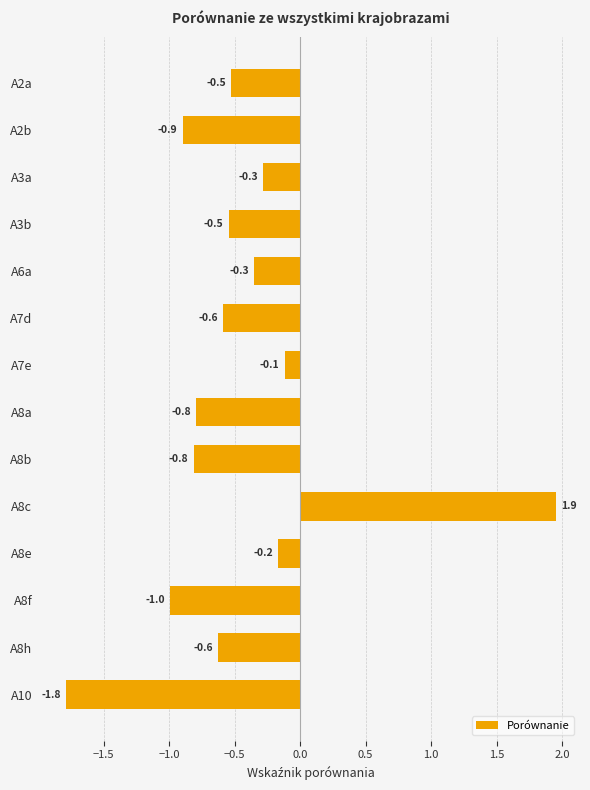

What is the sum of all values?

-6.5